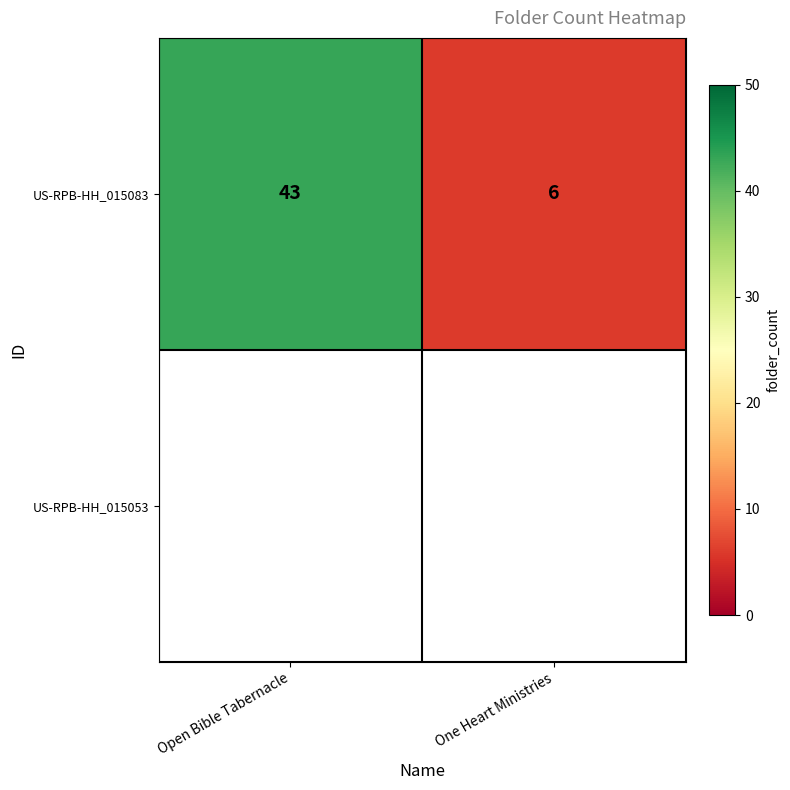

Between Open Bible Tabernacle and One Heart Ministries, which is larger?

Open Bible Tabernacle